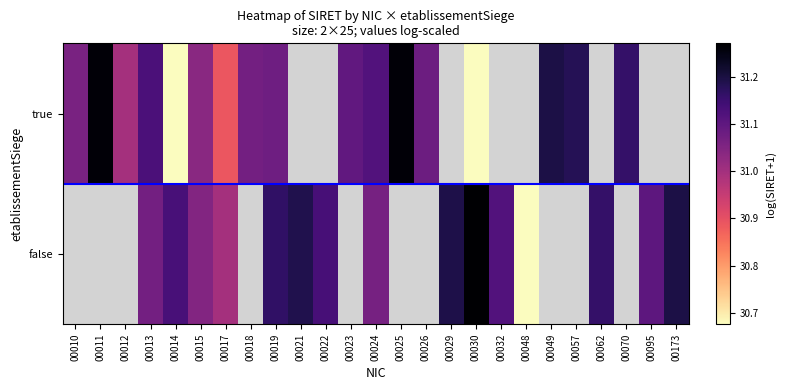

What is the maximum value for true?

31.3